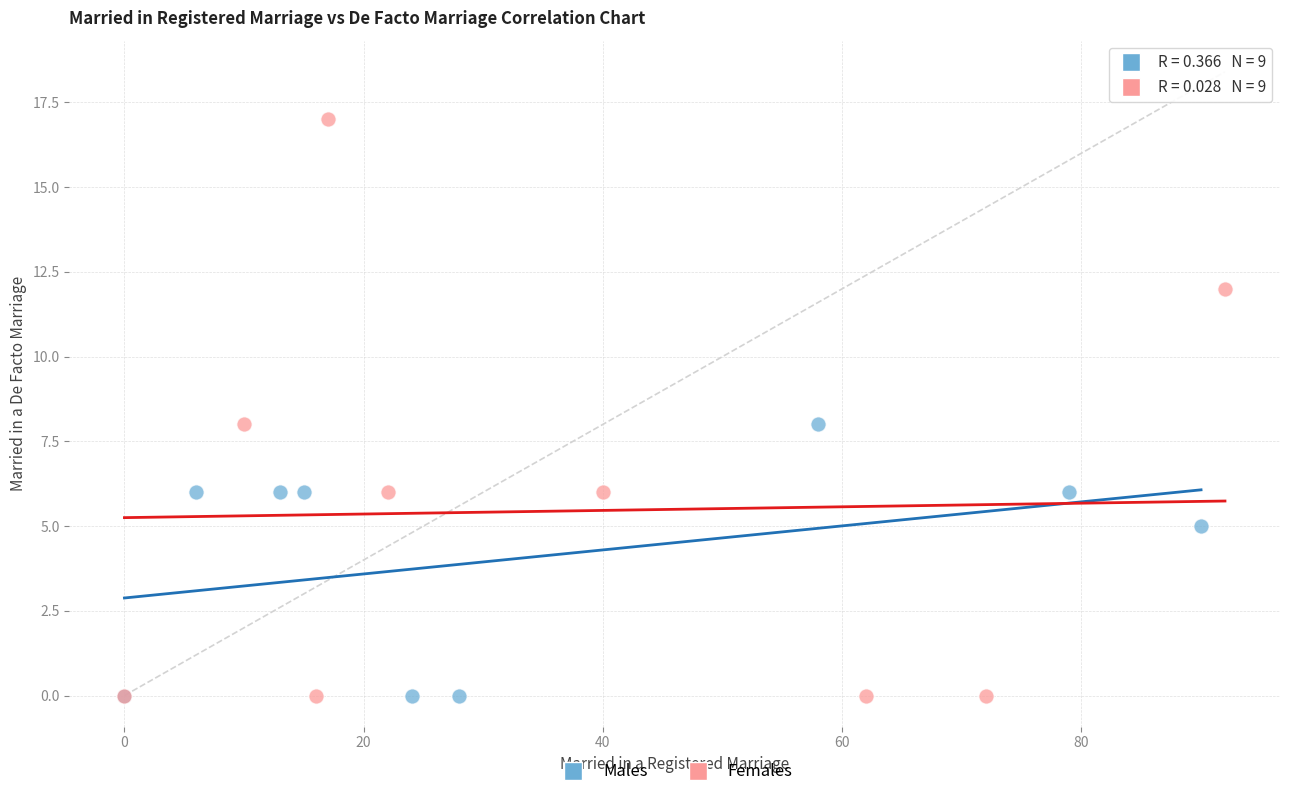

What are all the series names shown in the legend?

Males, Females